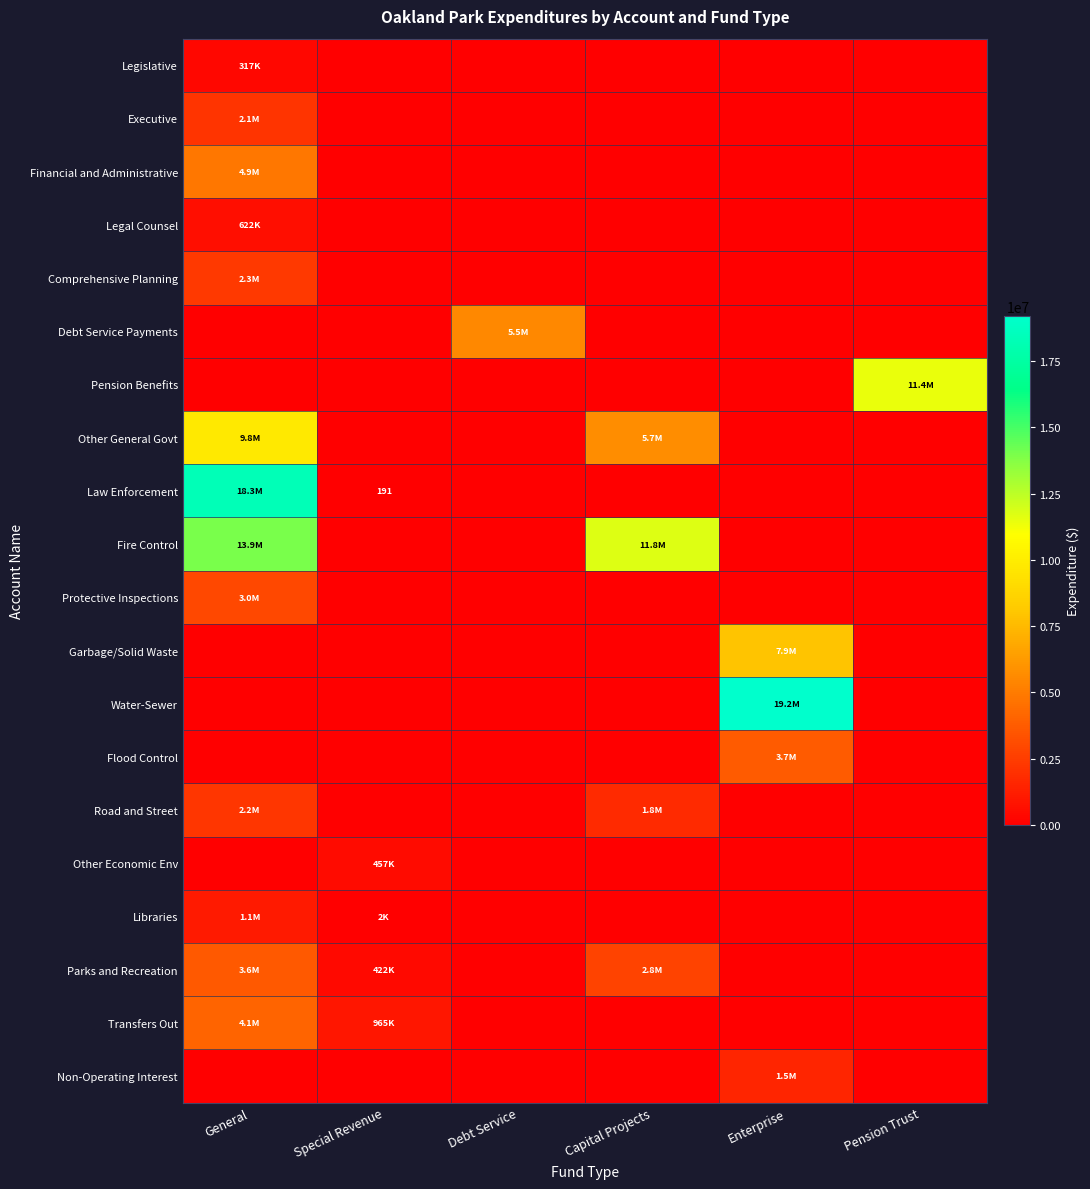

Which label corresponds to the smallest value in the chart?

Special Revenue